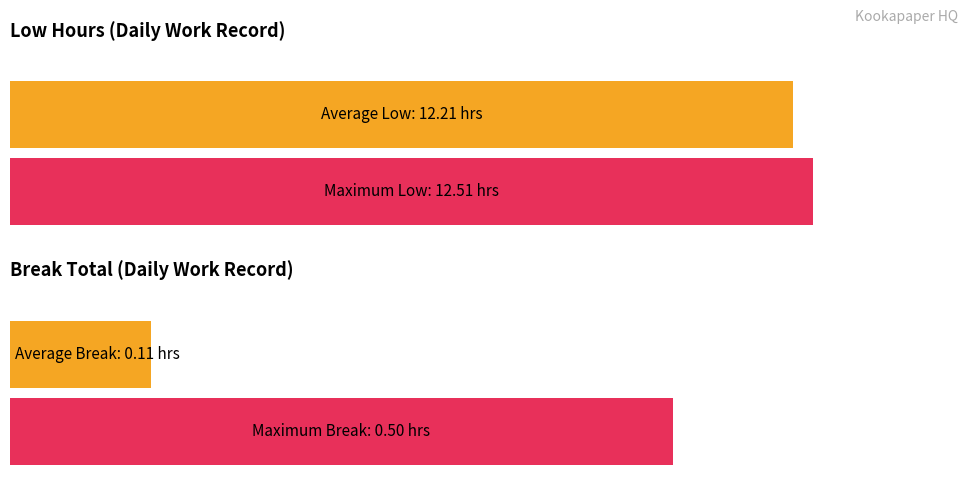

List the series in order of their overall mean, highest first.

Low (hours), Break Total